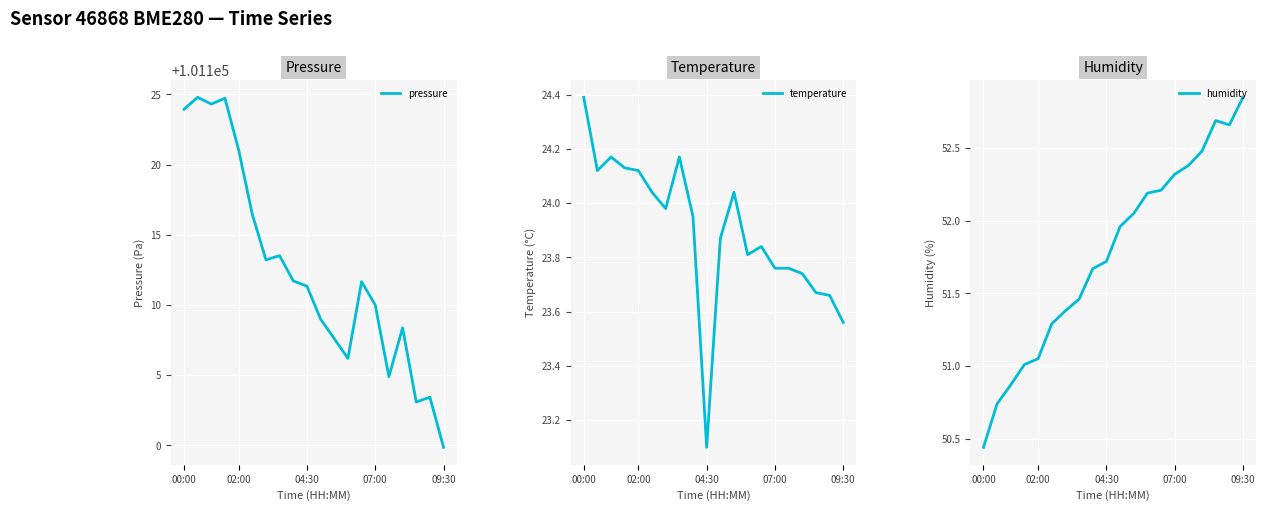

Does the chart display data point markers on the line(s)?

No